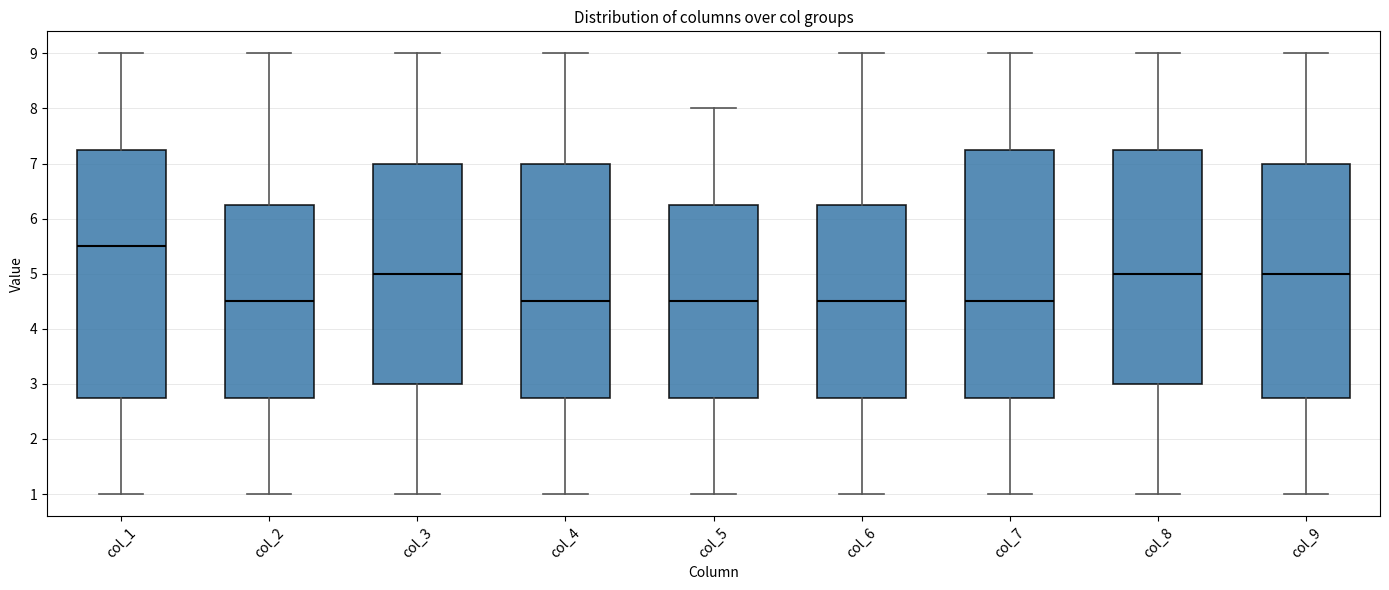

Reading left to right, transcribe this box plot: for each box, give where its median line is, the range the box spans, and where its two whiskers end, as read against the y-axis. The values are not printed on the chart, so give them approximately, as read against the axis.

col_1: median 5.5, box 2.8 to 7.3, whiskers 1.0 to 9.0
col_2: median 4.5, box 2.8 to 6.3, whiskers 1.0 to 9.0
col_3: median 5.0, box 3.0 to 7.0, whiskers 1.0 to 9.0
col_4: median 4.5, box 2.8 to 7.0, whiskers 1.0 to 9.0
col_5: median 4.5, box 2.8 to 6.3, whiskers 1.0 to 8.0
col_6: median 4.5, box 2.8 to 6.3, whiskers 1.0 to 9.0
col_7: median 4.5, box 2.8 to 7.3, whiskers 1.0 to 9.0
col_8: median 5.0, box 3.0 to 7.3, whiskers 1.0 to 9.0
col_9: median 5.0, box 2.8 to 7.0, whiskers 1.0 to 9.0